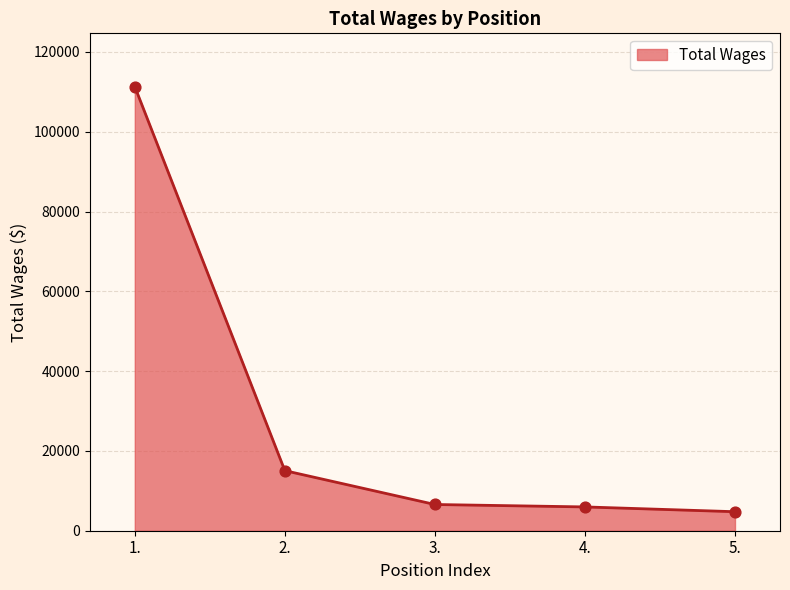

Approximately how many times larger is the value at 5. compared to 2.?

0.3